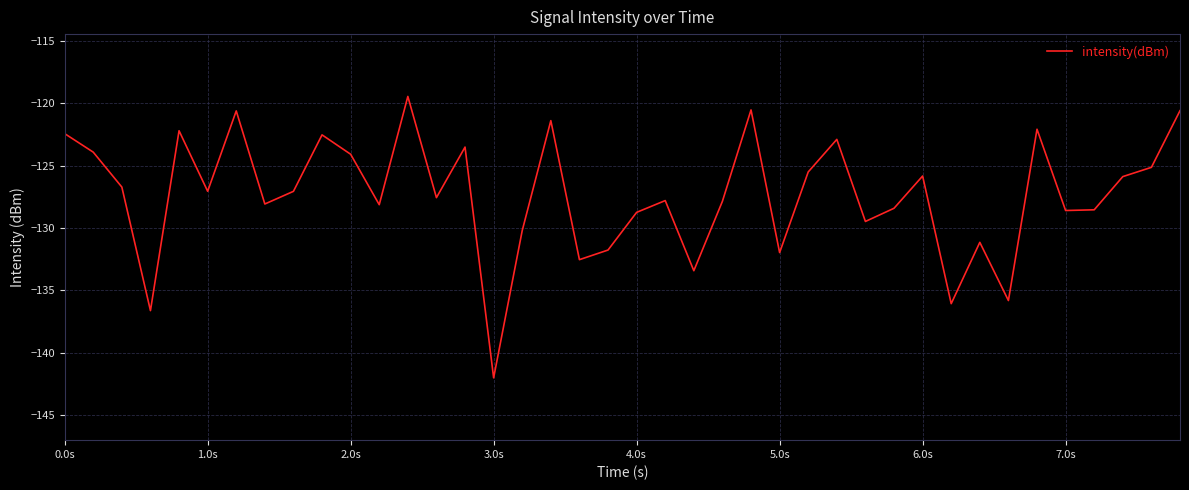

What is the difference between the maximum and minimum values?

22.6